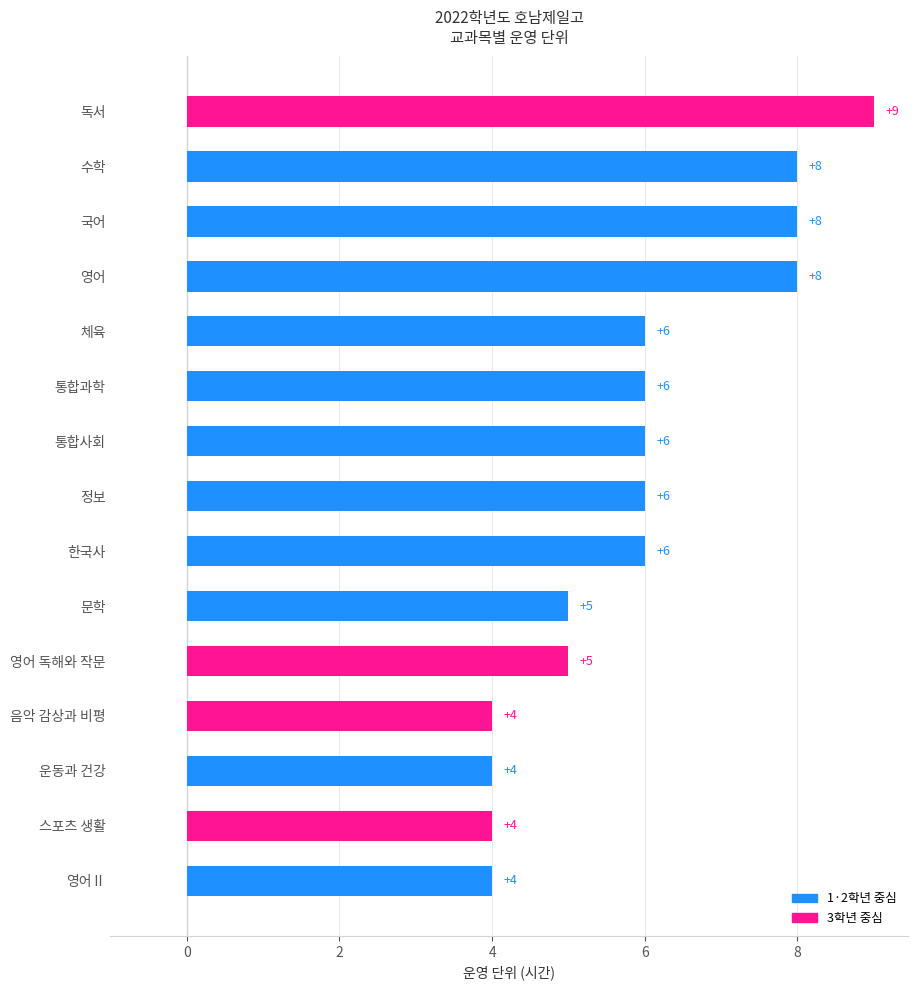

What is the sum of all values?

89